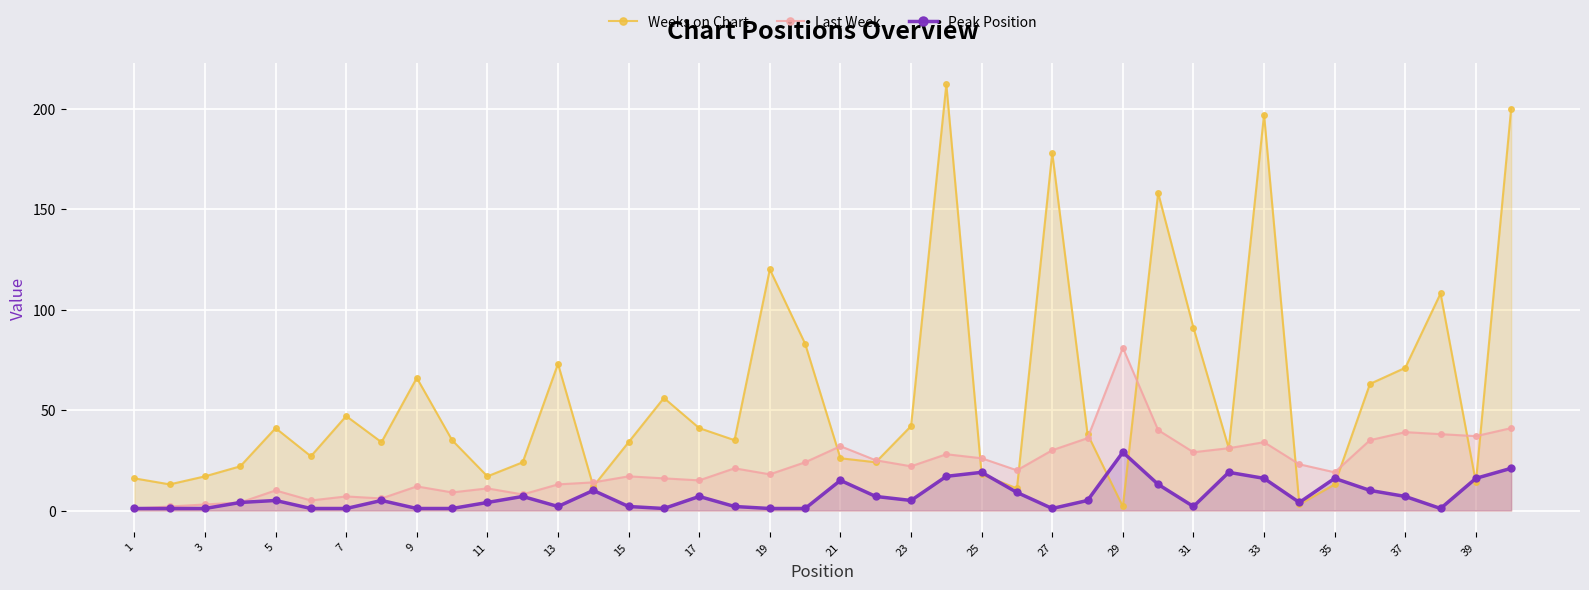

Reading right to left, extract all data points from this chart.

Weeks on Chart: 200	14	108	71	63	13	3	197	31	91	158	2	38	178	11	18	212	42	24	26	83	120	35	41	56	34	12	73	24	17	35	66	34	47	27	41	22	17	13	16
Last Week: 41	37	38	39	35	19	23	34	31	29	40	81	36	30	20	26	28	22	25	32	24	18	21	15	16	17	14	13	8	11	9	12	6	7	5	10	4	3	2	1
Peak Position: 21	16	1	7	10	16	4	16	19	2	13	29	5	1	9	19	17	5	7	15	1	1	2	7	1	2	10	2	7	4	1	1	5	1	1	5	4	1	1	1